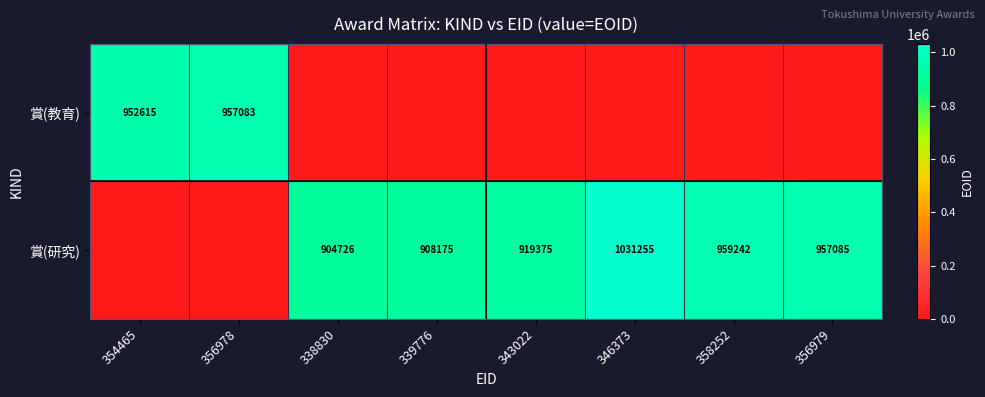

The value of 賞(研究) at 343022 is 919375. True or false?

True